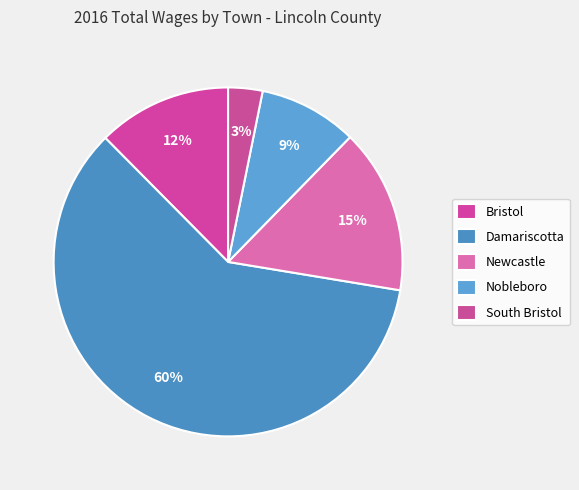

What is the largest slice in the pie chart?

Damariscotta